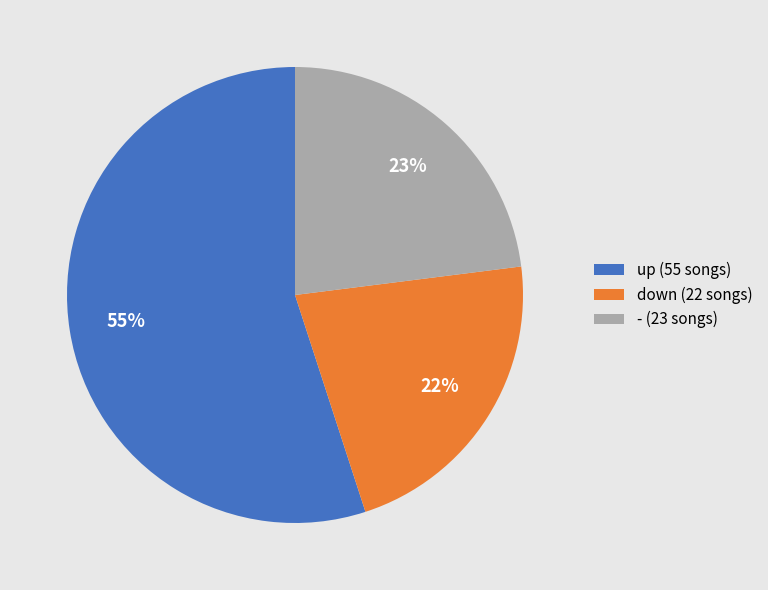

How many slices are in this pie chart?

3